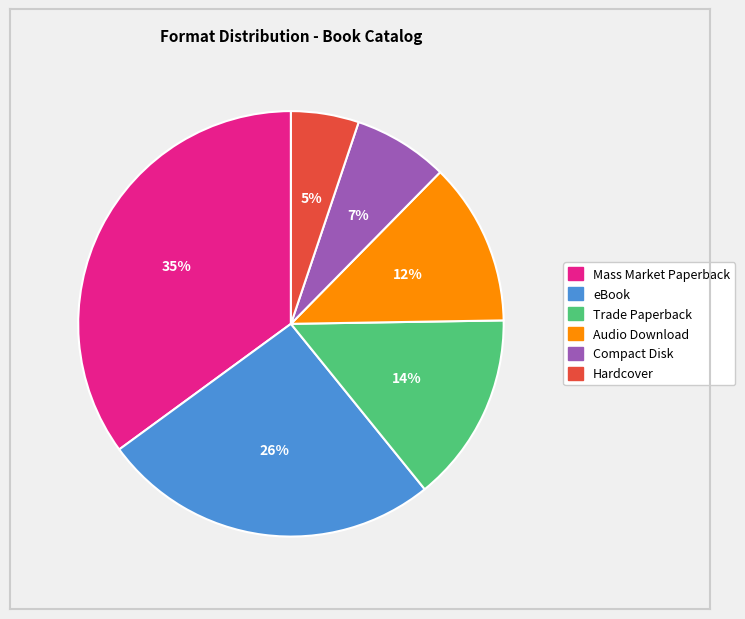

Do eBook and Compact Disk together represent more than half of the pie?

No